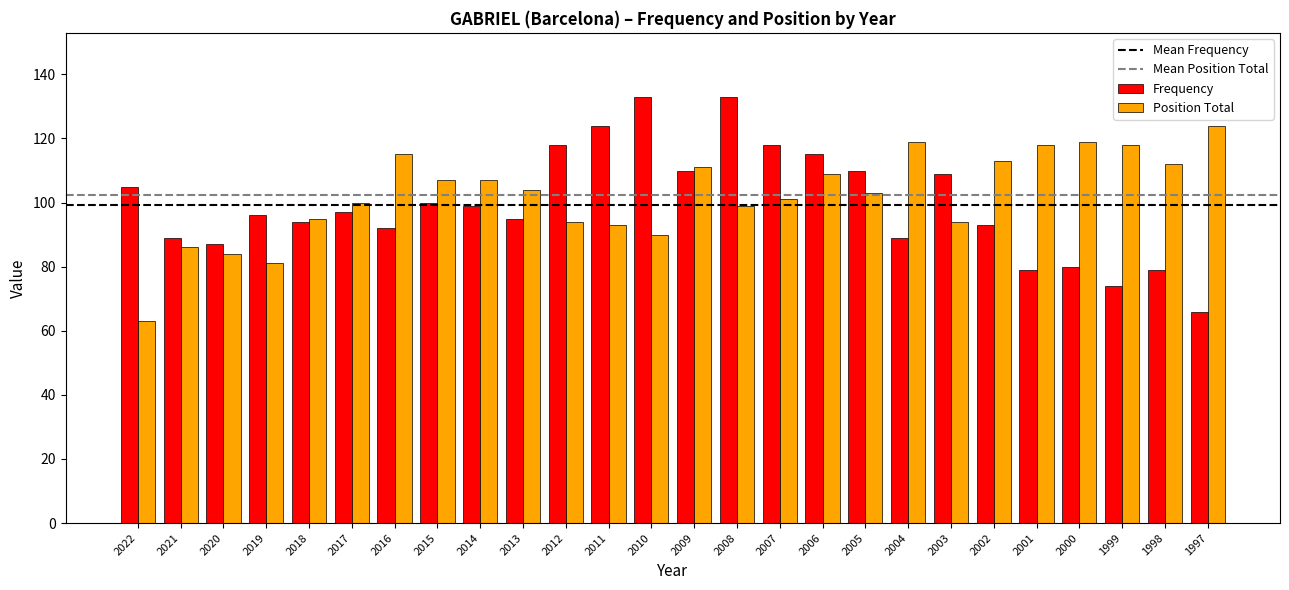

The Position Total series shows 86 at 2021. True or false?

True